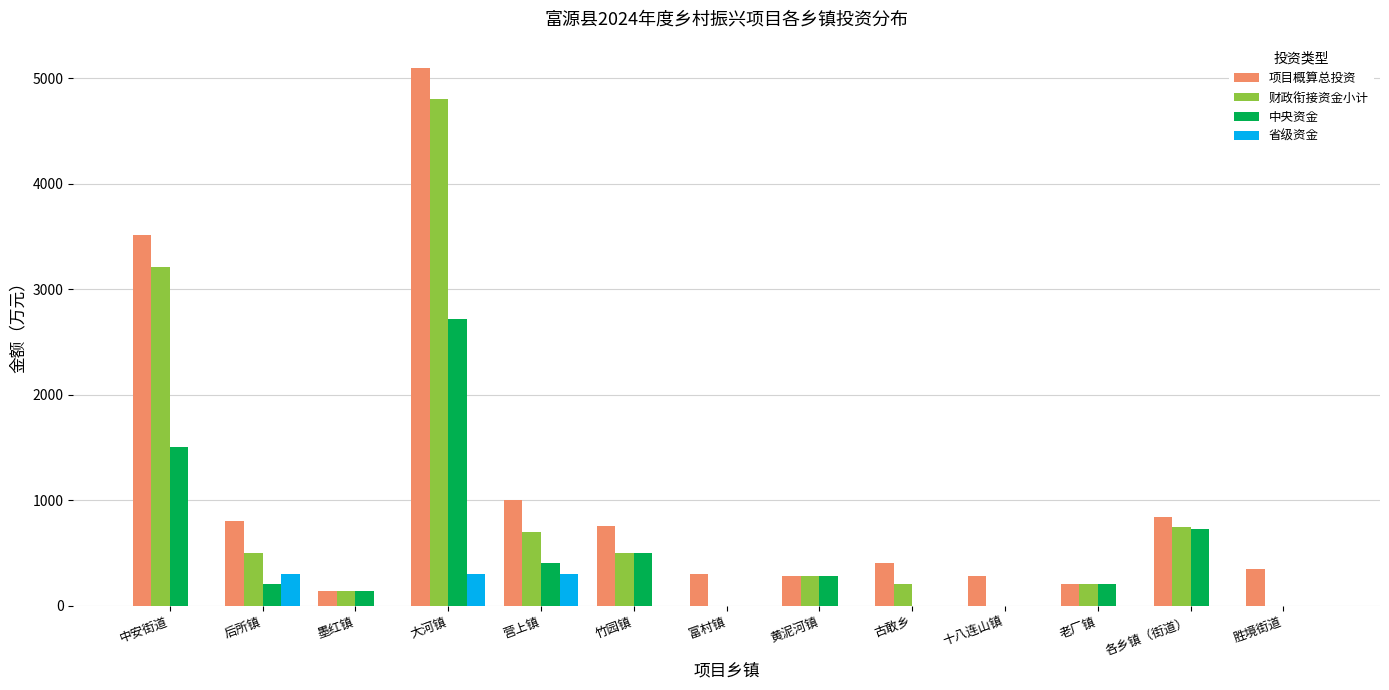

Where is 项目概算总投资 nearest to the value 2621?

中安街道